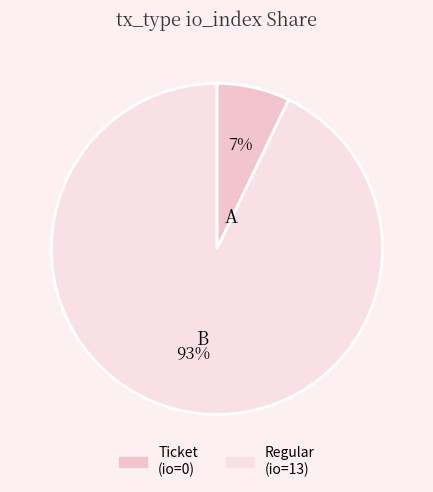

Rank the categories by value from lowest to highest.

Ticket (io=0), Regular (io=13)